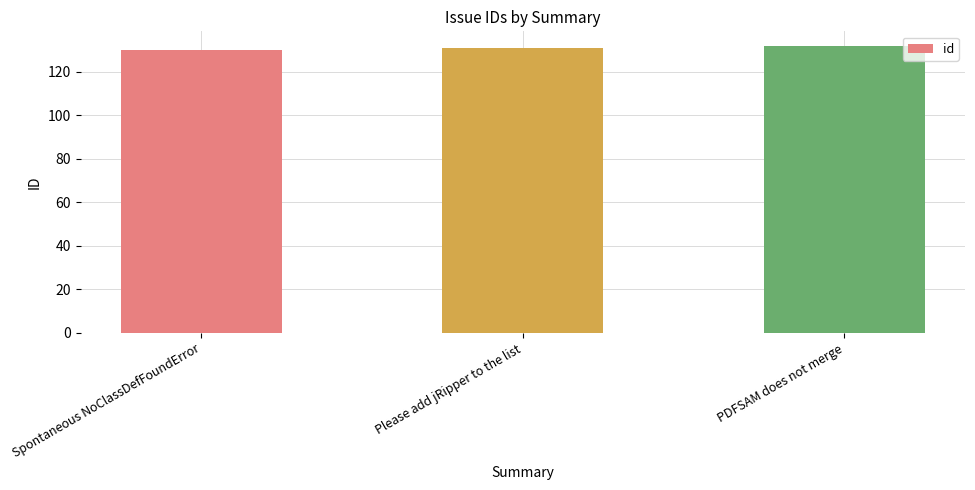

What is the value of the 3rd bar from the left?

132